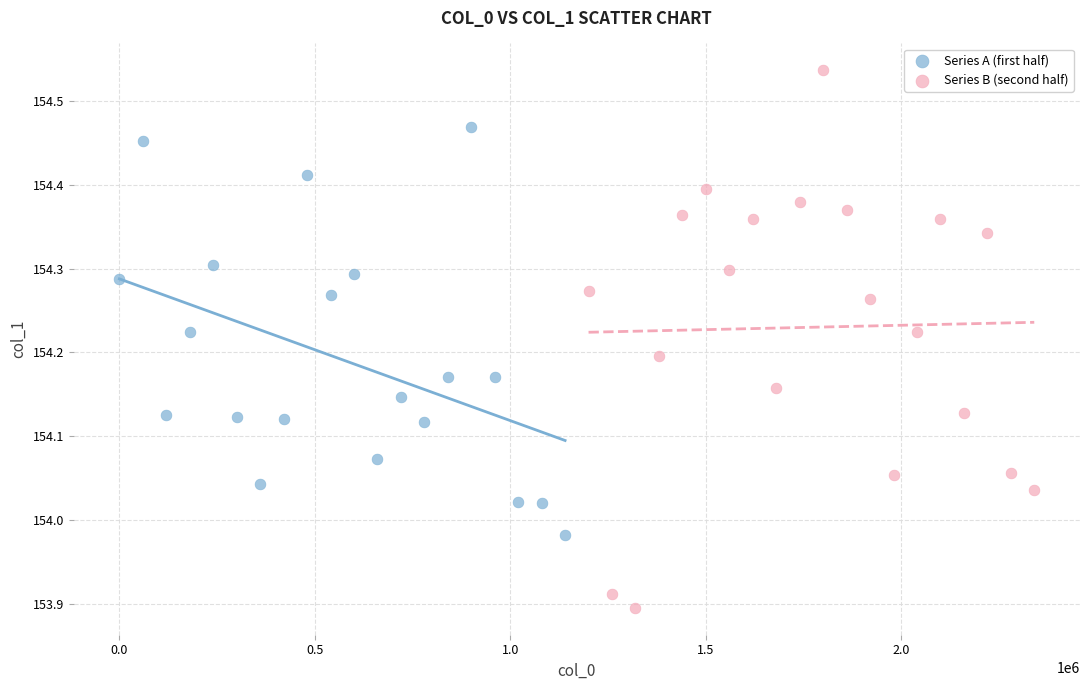

Which series contains the highest Y value?

Series B (second half)